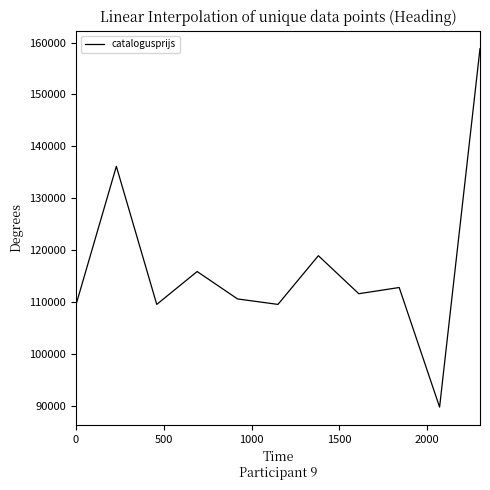

What is the difference between the maximum and minimum values?

68998